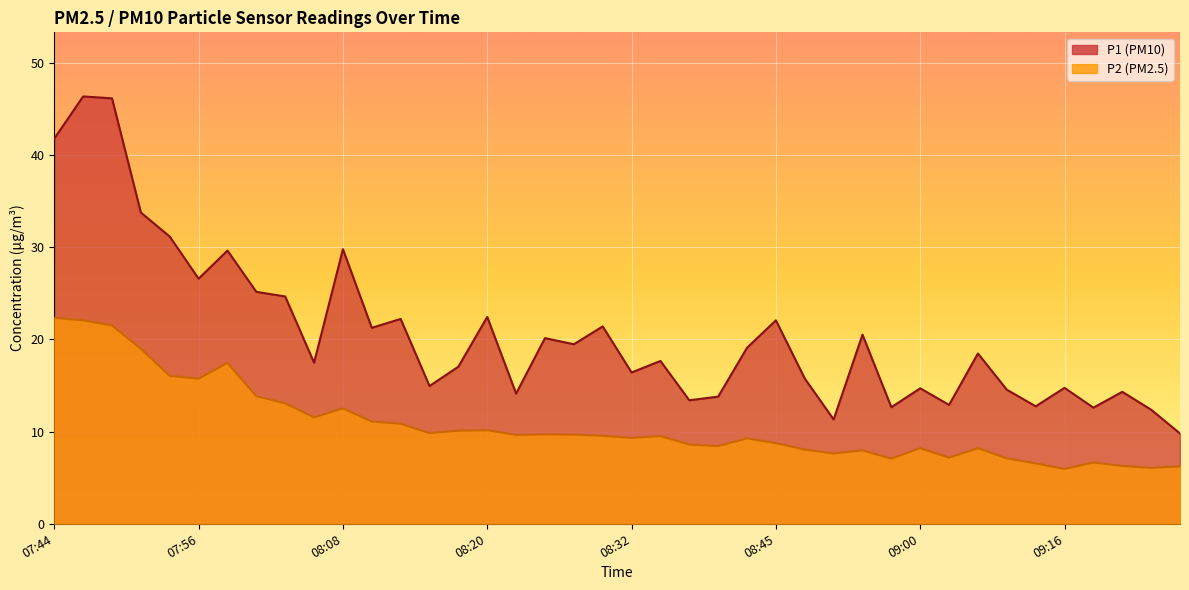

What is the sum of all P2 values?

428.8